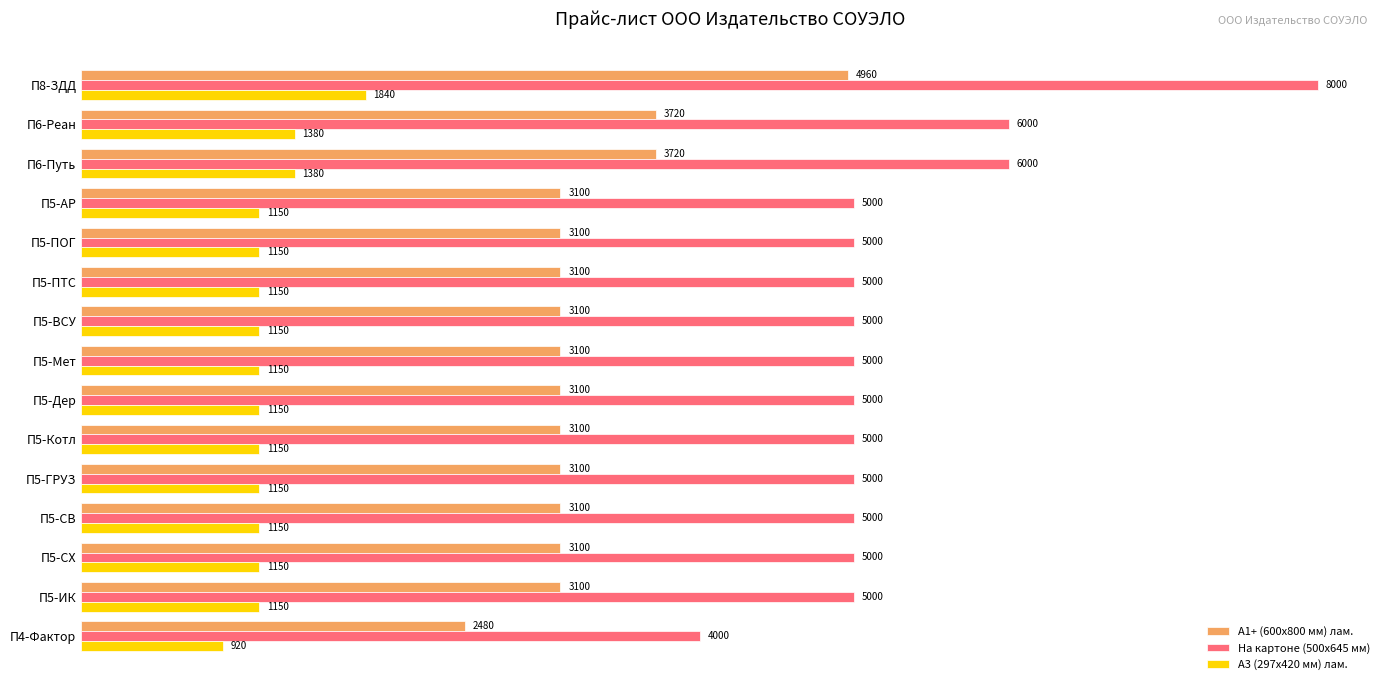

What is the difference between the maximum and second lowest values in the На картоне (500х645 мм) series?

3000